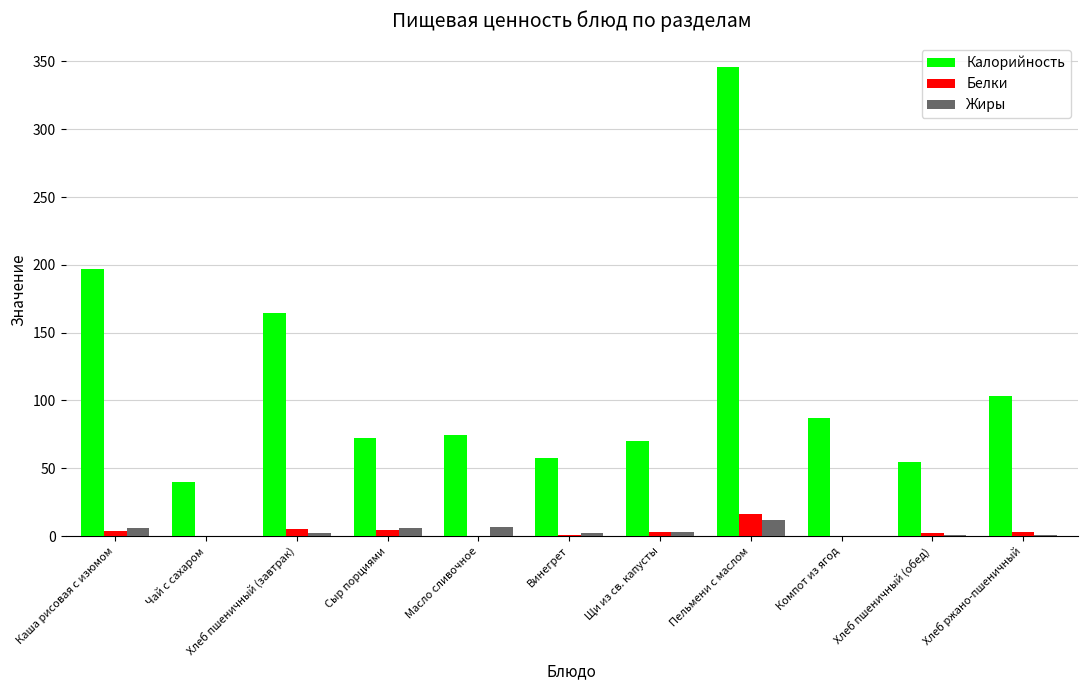

At which label does Белки reach its peak?

Пельмени с маслом